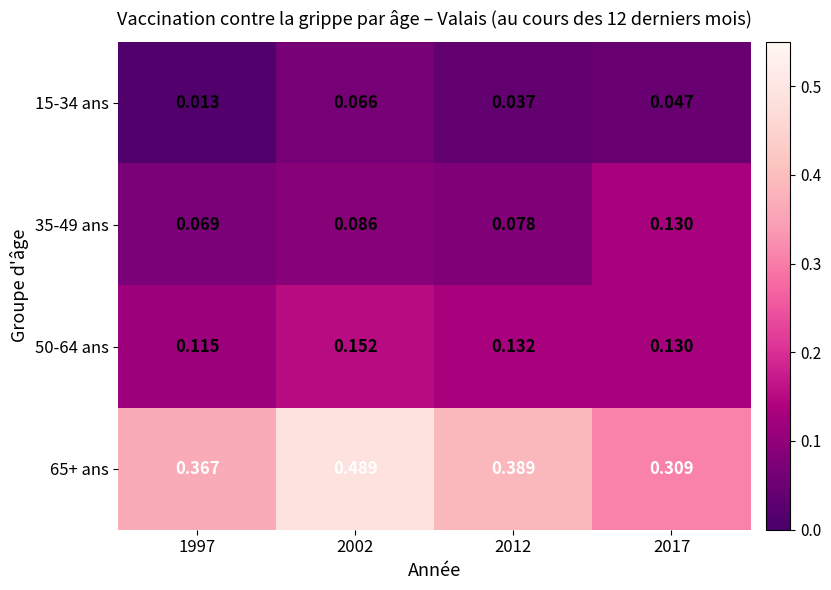

Is the value of 65+ ans at 2012 greater than the value of 35-49 ans at 1997?

Yes